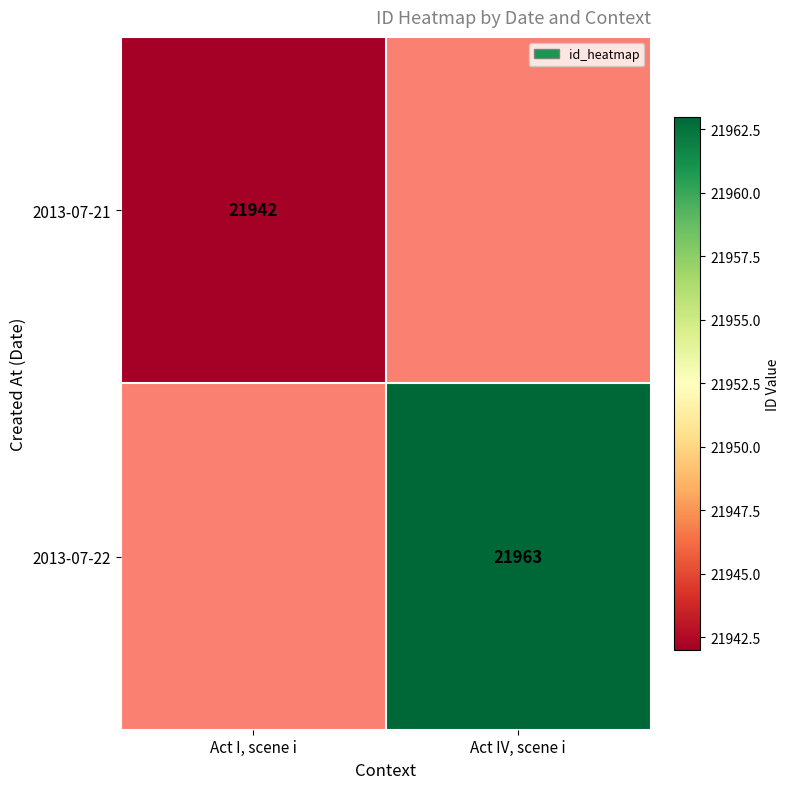

Is the value of 2013-07-22 at Act IV, scene i greater than the value of 2013-07-21 at Act I, scene i?

Yes